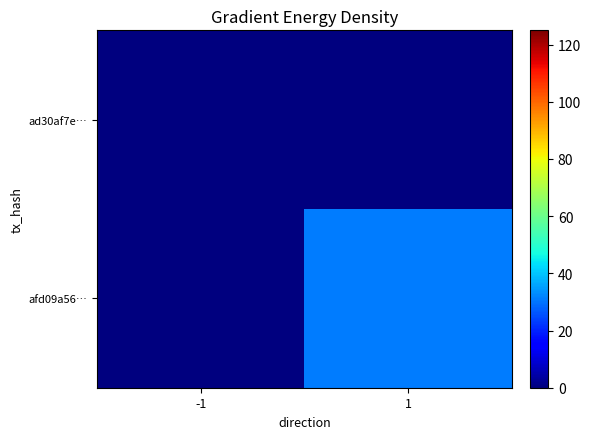

List the series in order of their overall mean, highest first.

afd09a56…, ad30af7e…